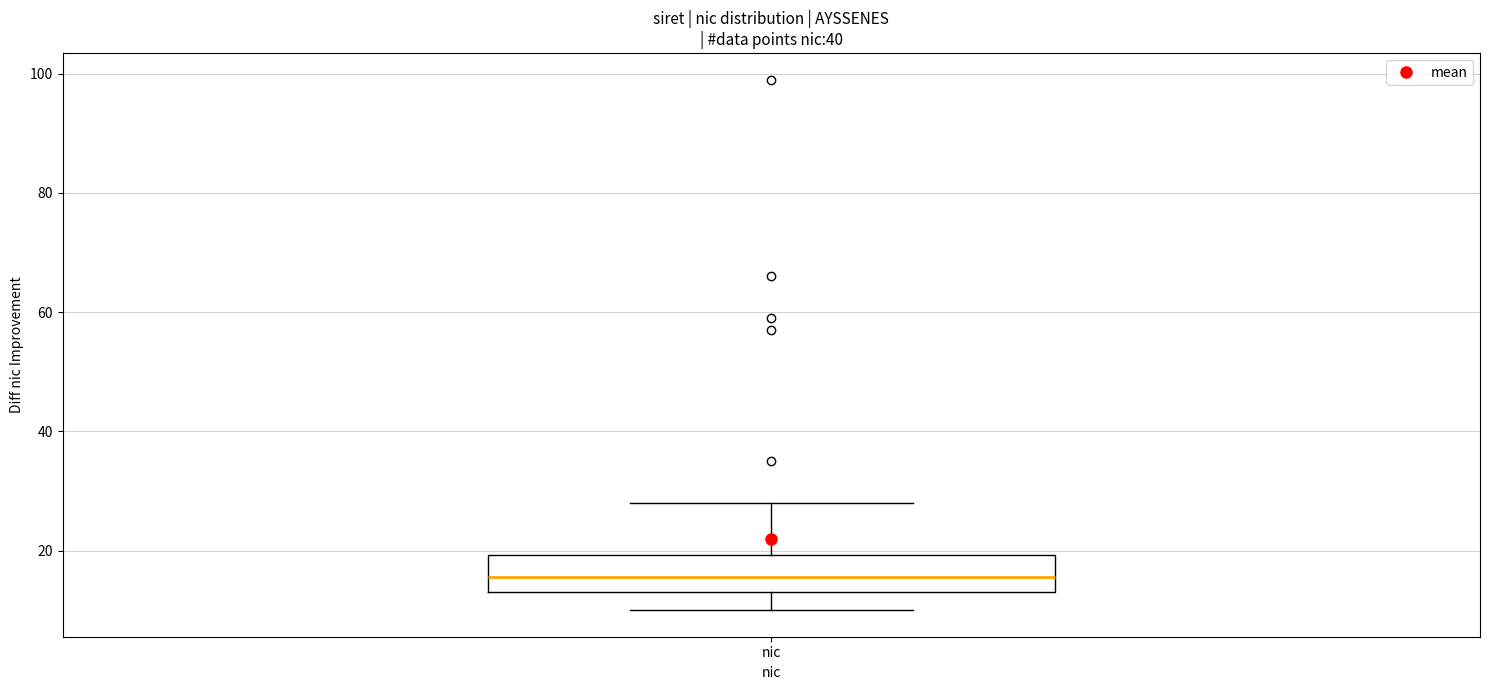

Read this box plot against the y-axis: the position of the median line, the range covered by the box, and the ends of both whiskers. The values are not printed on the chart, so give them approximately, as read against the axis.

median 16, box 14 to 20, whiskers 10 to 28